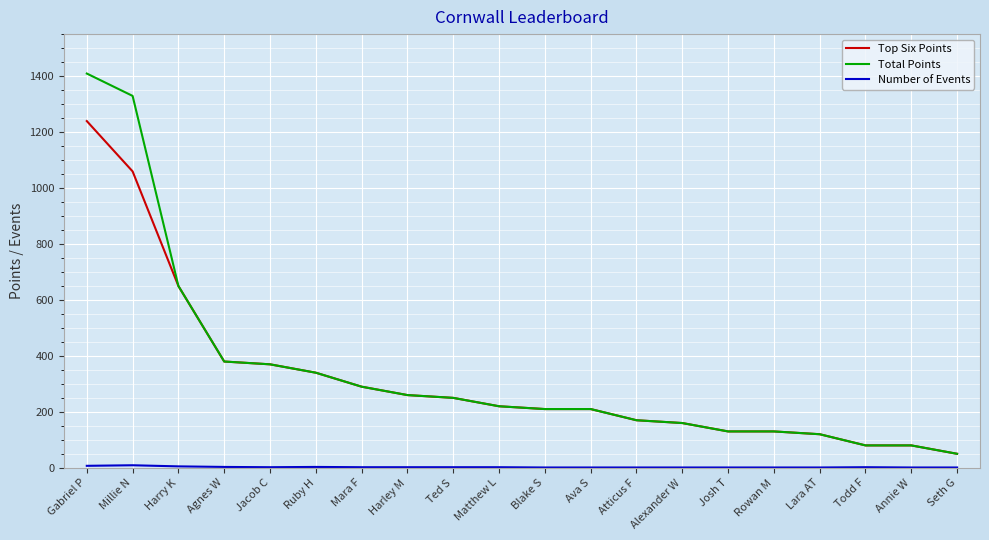

What is the minimum value for Total Points?

50